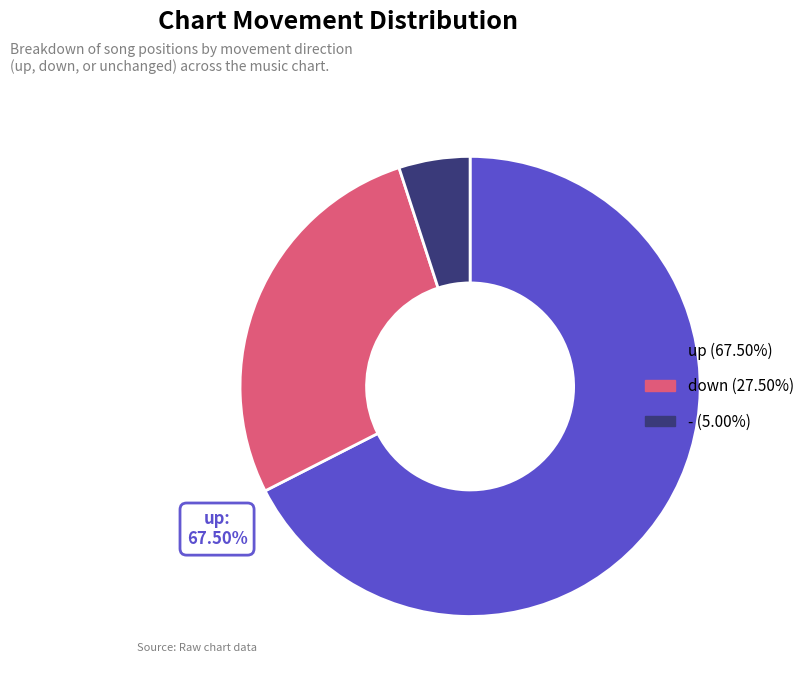

Which slice is the largest?

up